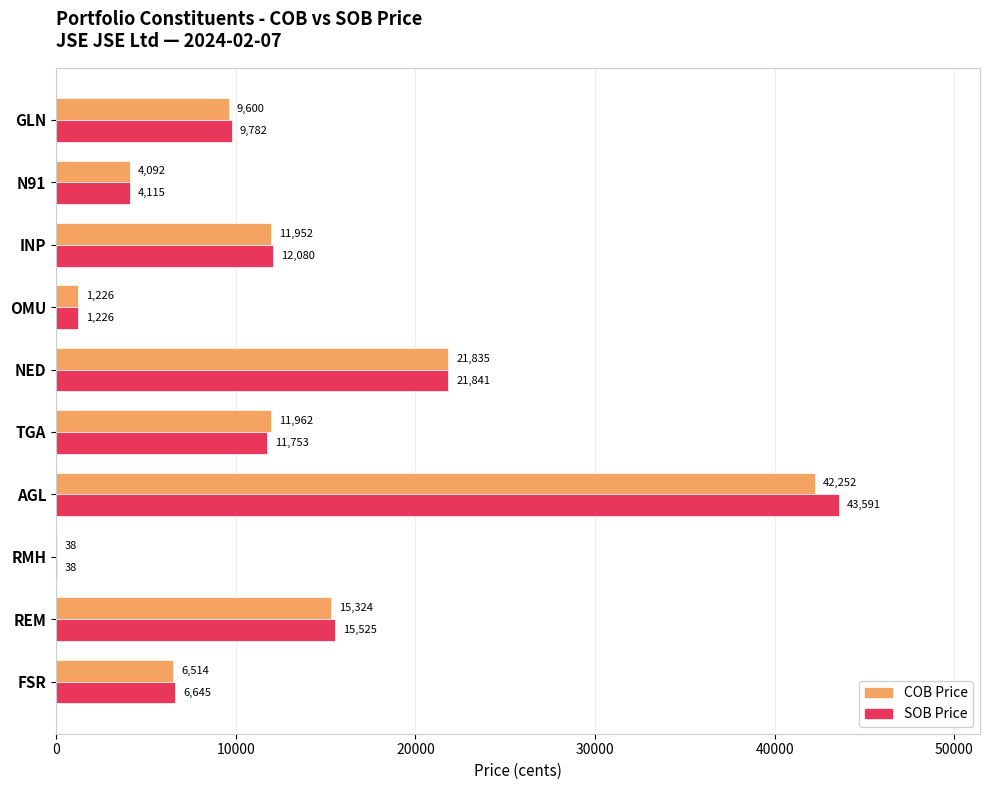

Which series has the largest total across all categories?

SOB Price